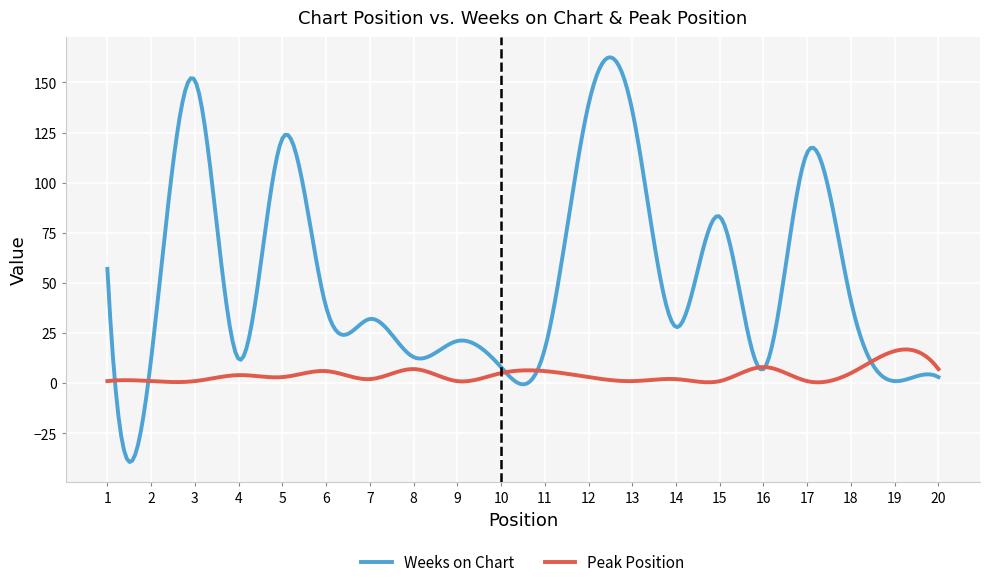

Which series has the largest total across all categories?

Weeks on Chart